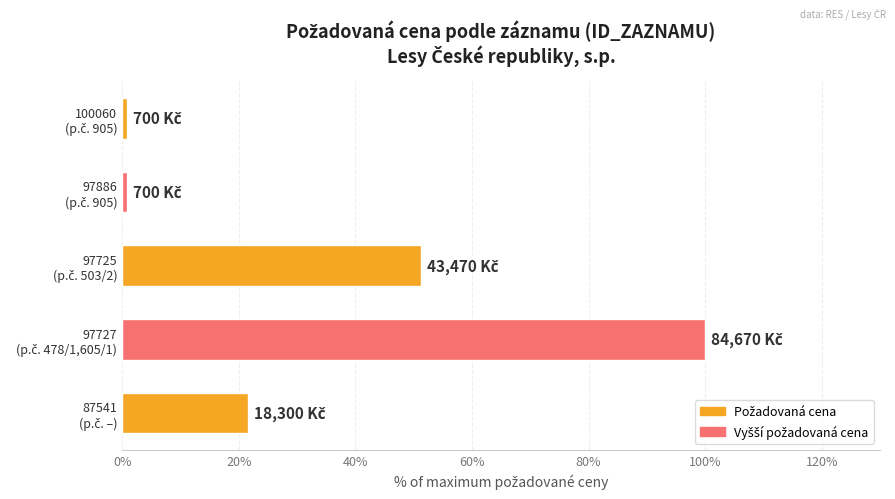

Reading top to bottom, extract all data points from this chart.

0.8	0.8	51.3	100.0	21.6